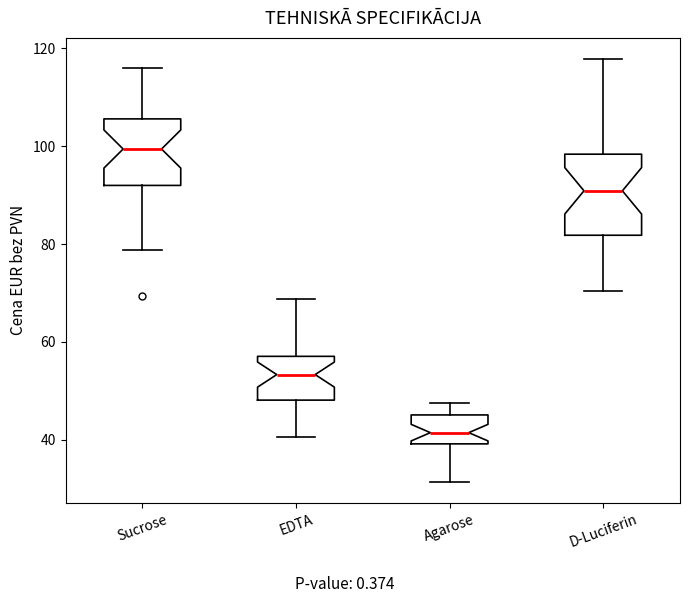

Which box has the lowest median line?

Agarose